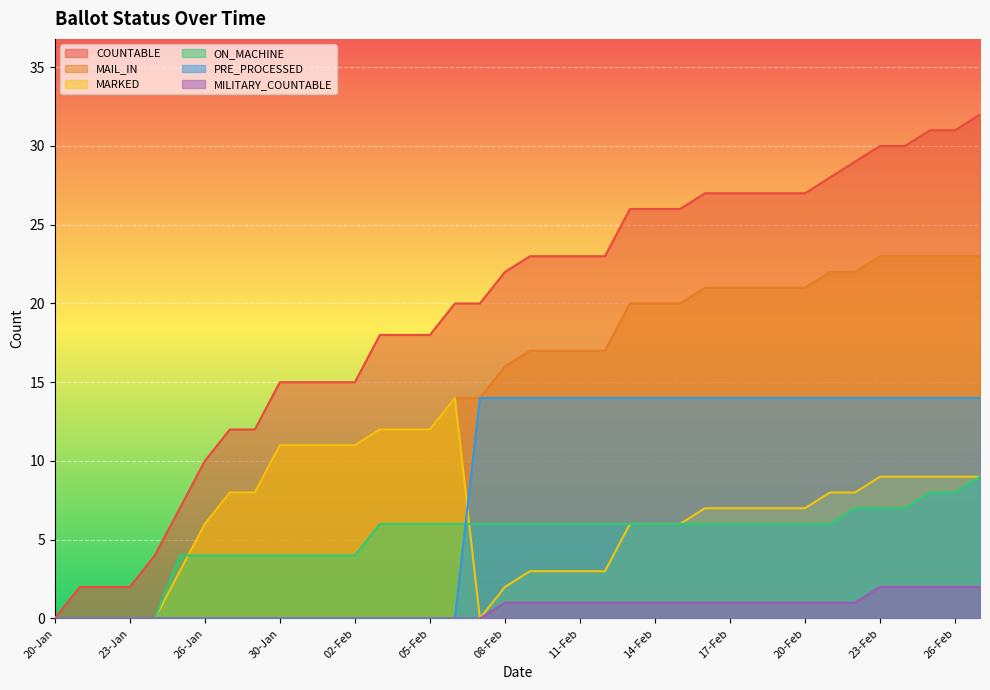

Is the value of MAIL_IN at 20-Feb greater than the value of ON_MACHINE at 29-Jan?

Yes